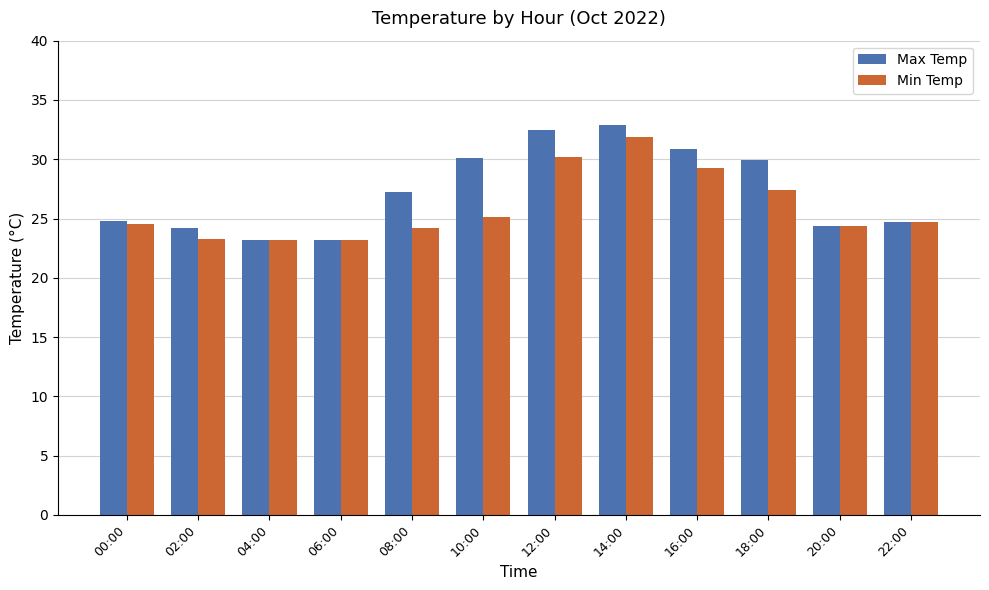

At 10:00, list the series in order from smallest to largest.

Min Temp, Max Temp